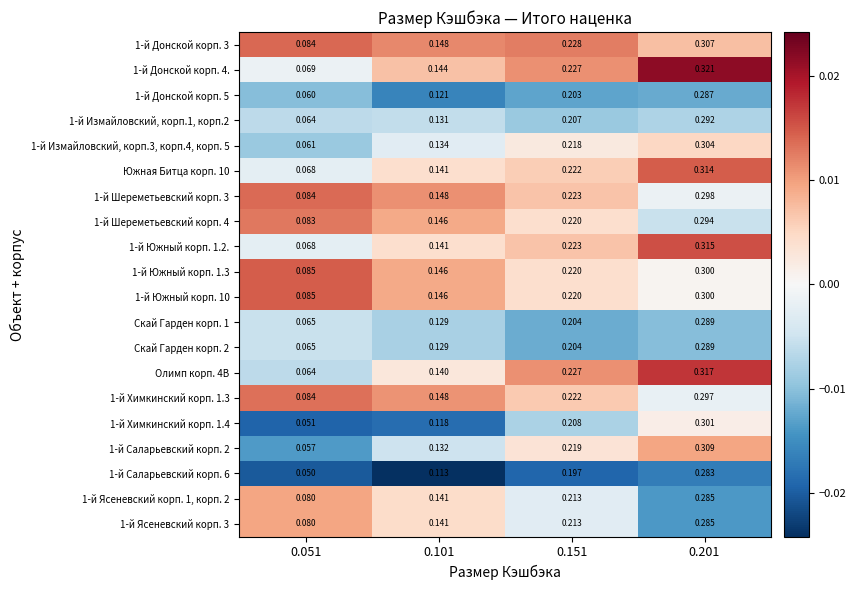

Is the value of 1-й Химкинский корп. 1.4 at 0.151 greater than the value of 1-й Донской корп. 4. at 0.101?

Yes